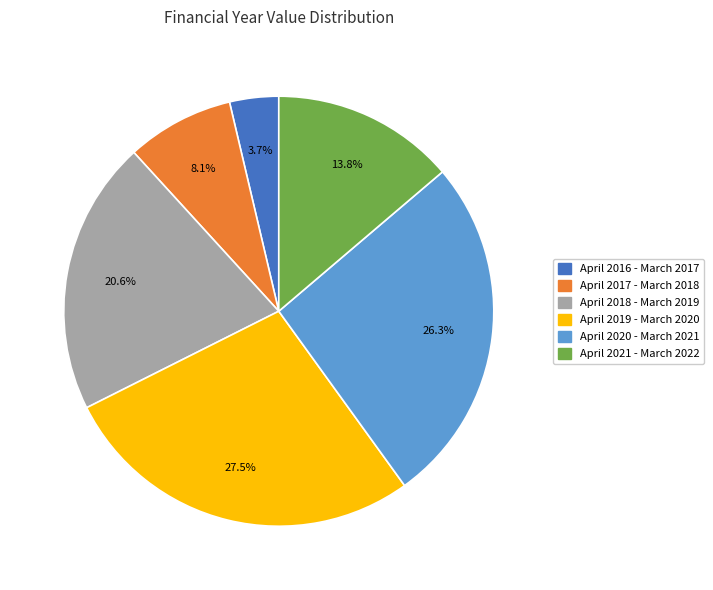

Count the number of slices in the pie.

6